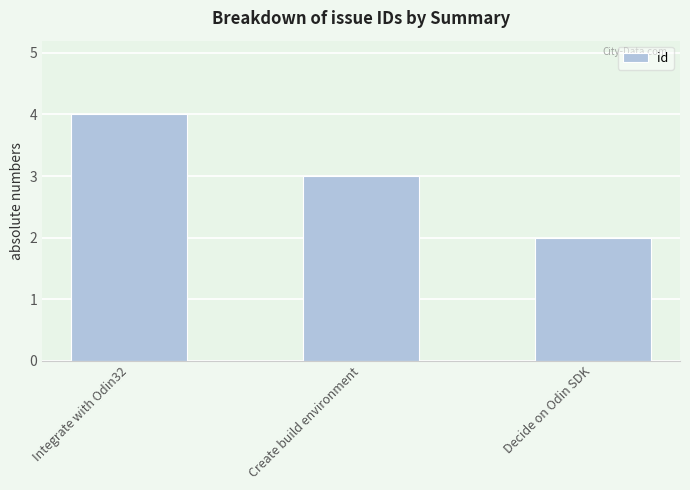

List the labels in order of value, largest first.

Integrate with Odin32, Create build environment, Decide on Odin SDK